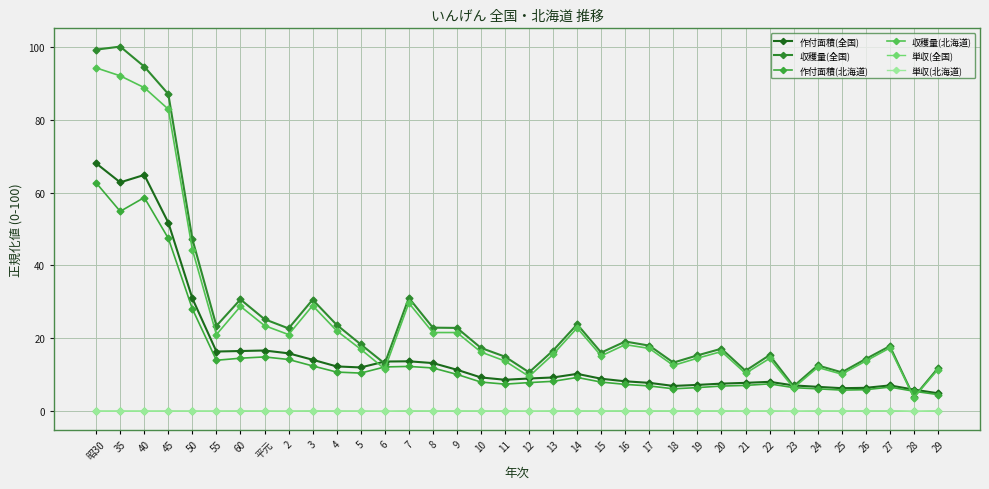

Does the chart have visible grid lines?

Yes